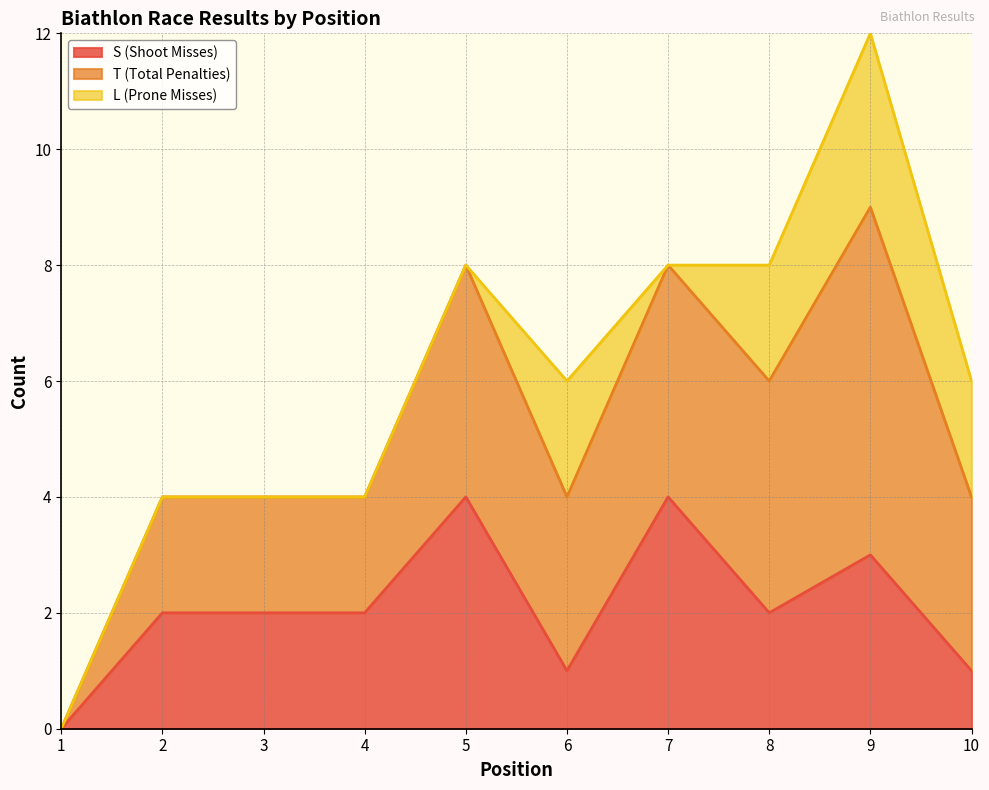

True or false: T (Total Penalties) and S (Shoot Misses) intersect in this chart.

False